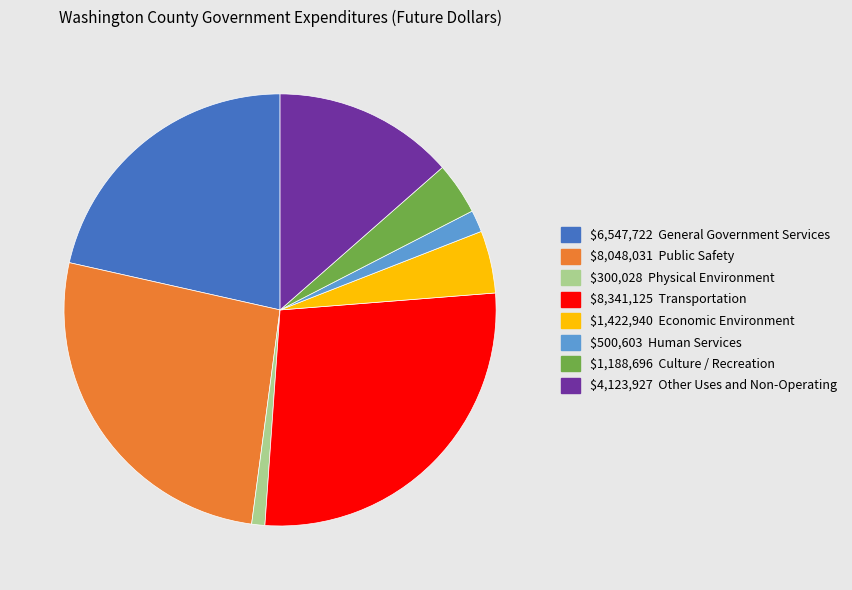

How many slices are in this pie chart?

8